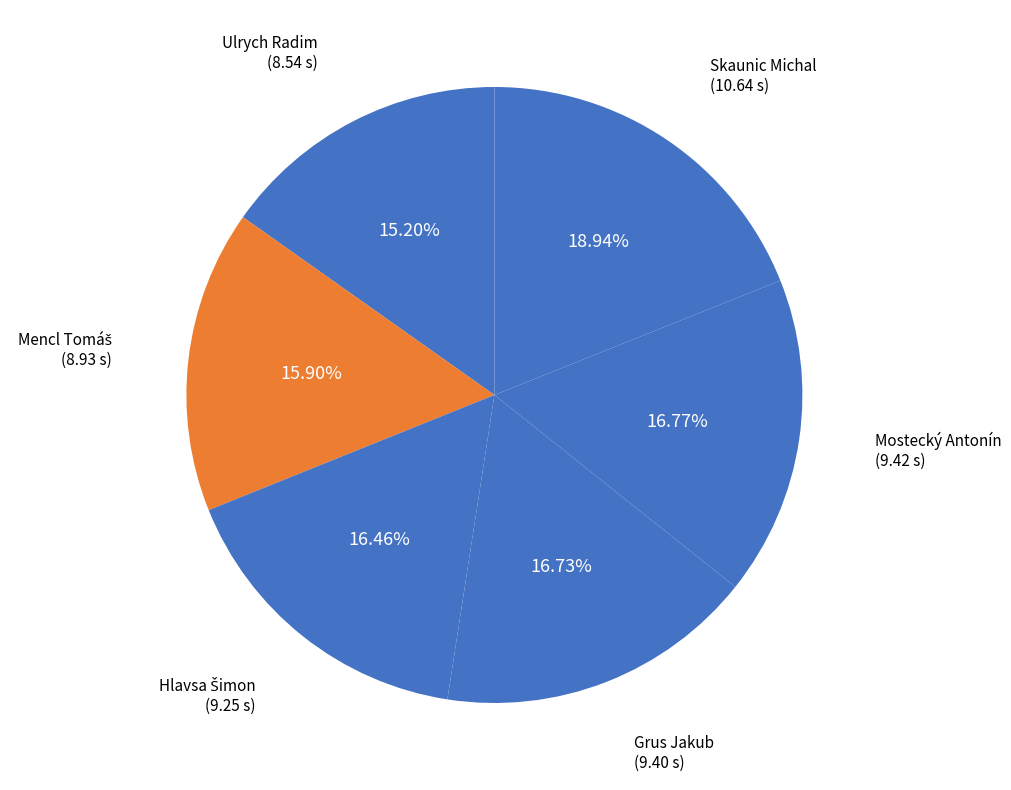

Which slice is the smallest?

Ulrych Radim